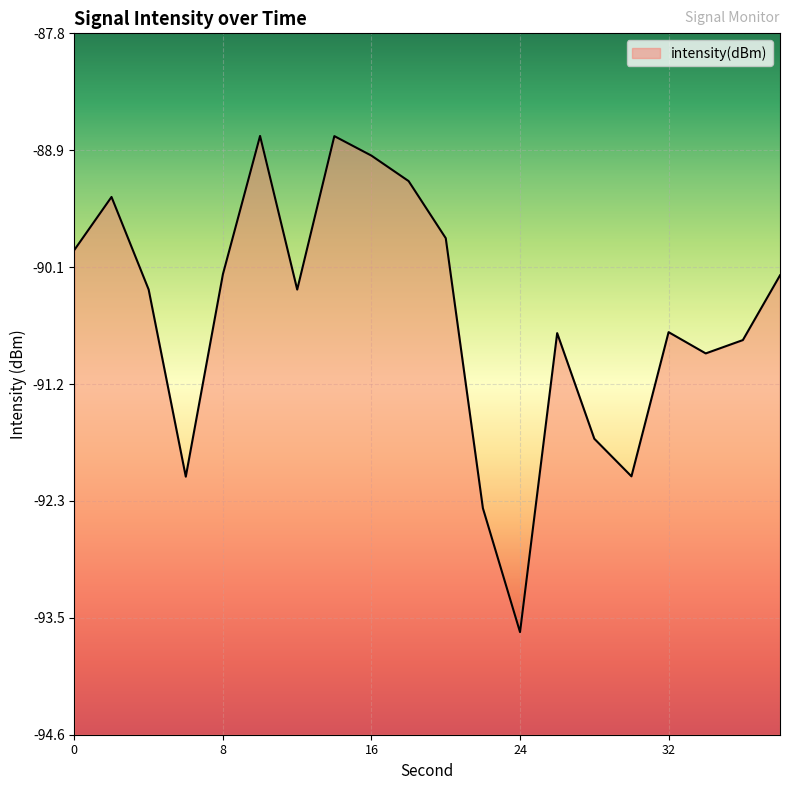

What is the value of the 13th point from the left?

-93.6